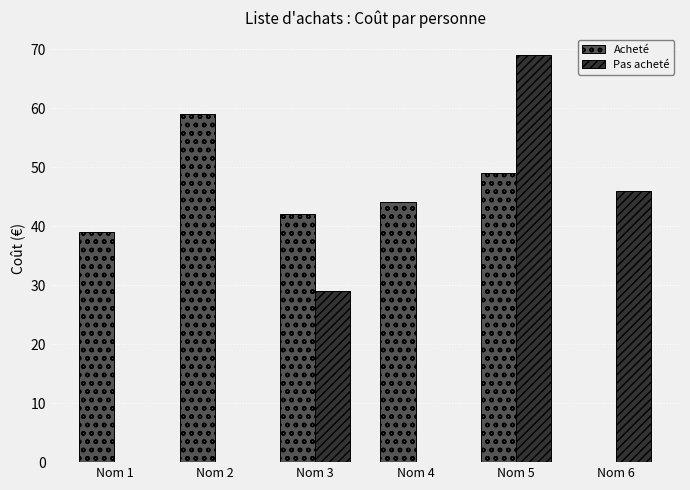

Between Nom 3 and Nom 4, which series saw the biggest shift?

Pas acheté